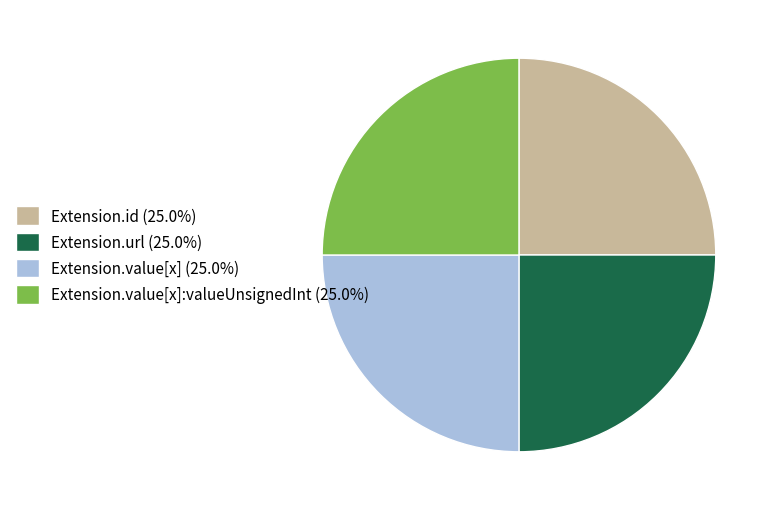

Does Extension.value[x] (25.0%) represent more than half of the total?

No